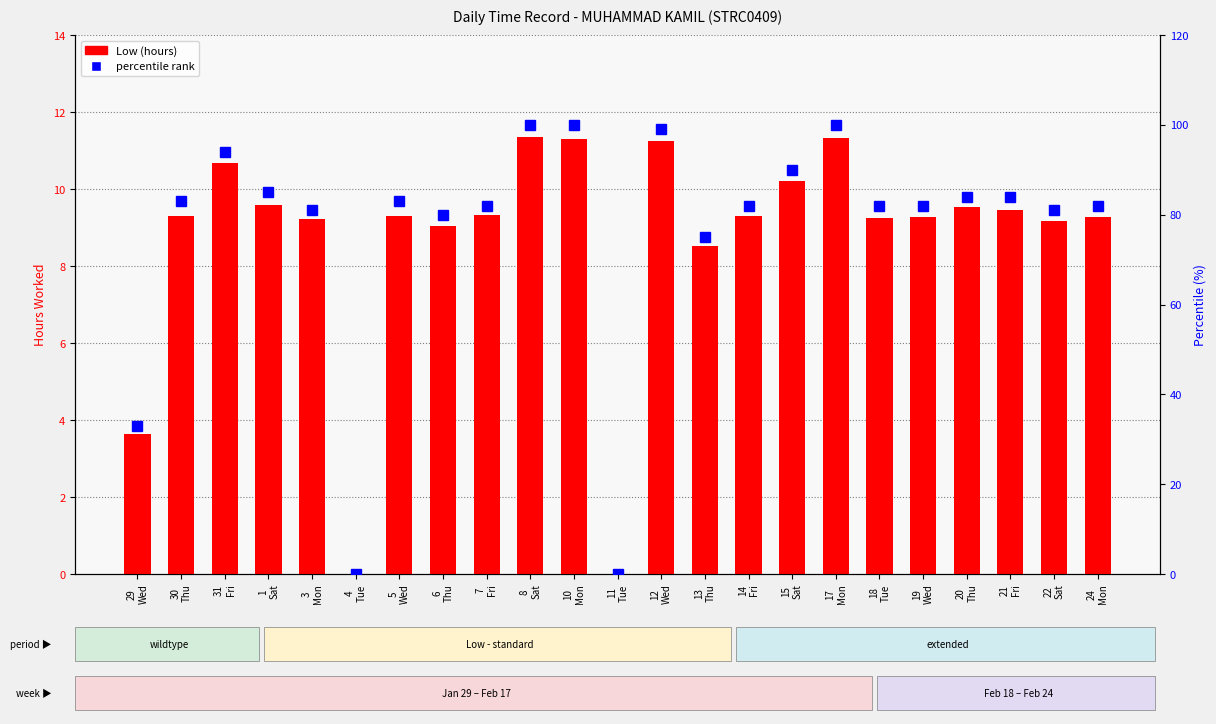

Between 6
Thu and 31
Fri, which is larger?

31
Fri